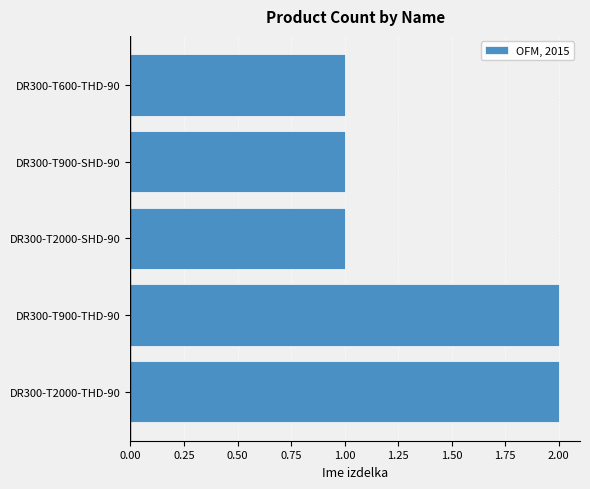

Reading bottom to top, what are all the values shown in this chart?

2	2	1	1	1